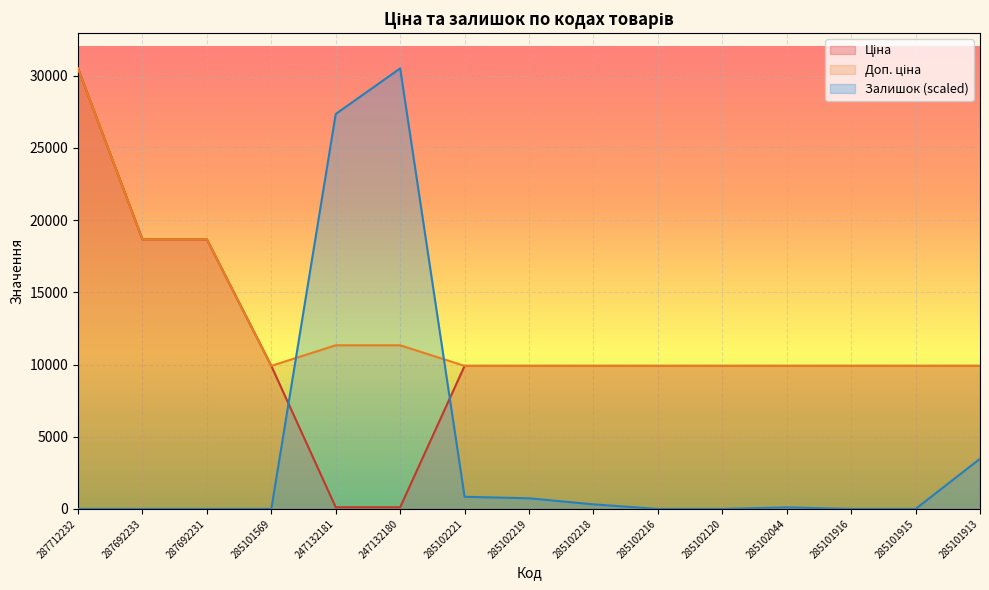

How many lines are shown in the chart?

3